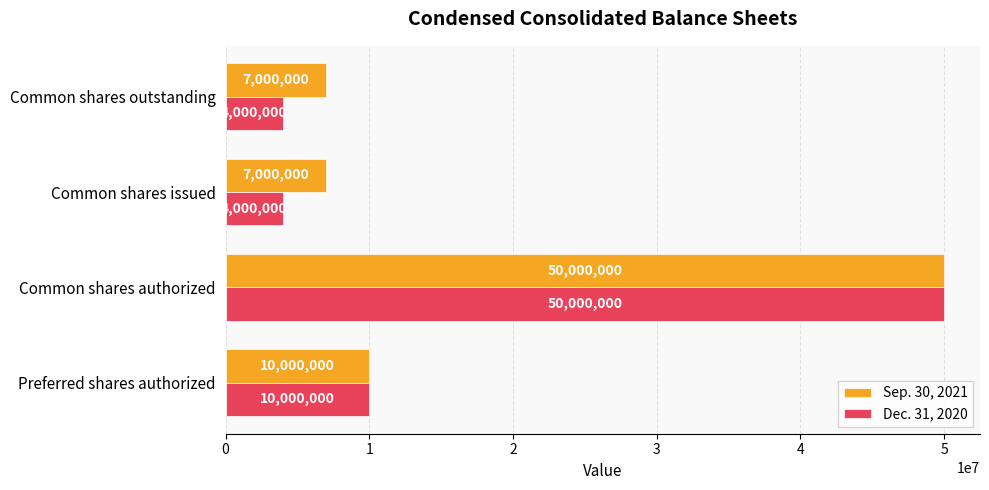

Rank the series by their average value, from lowest to highest.

Dec. 31, 2020, Sep. 30, 2021